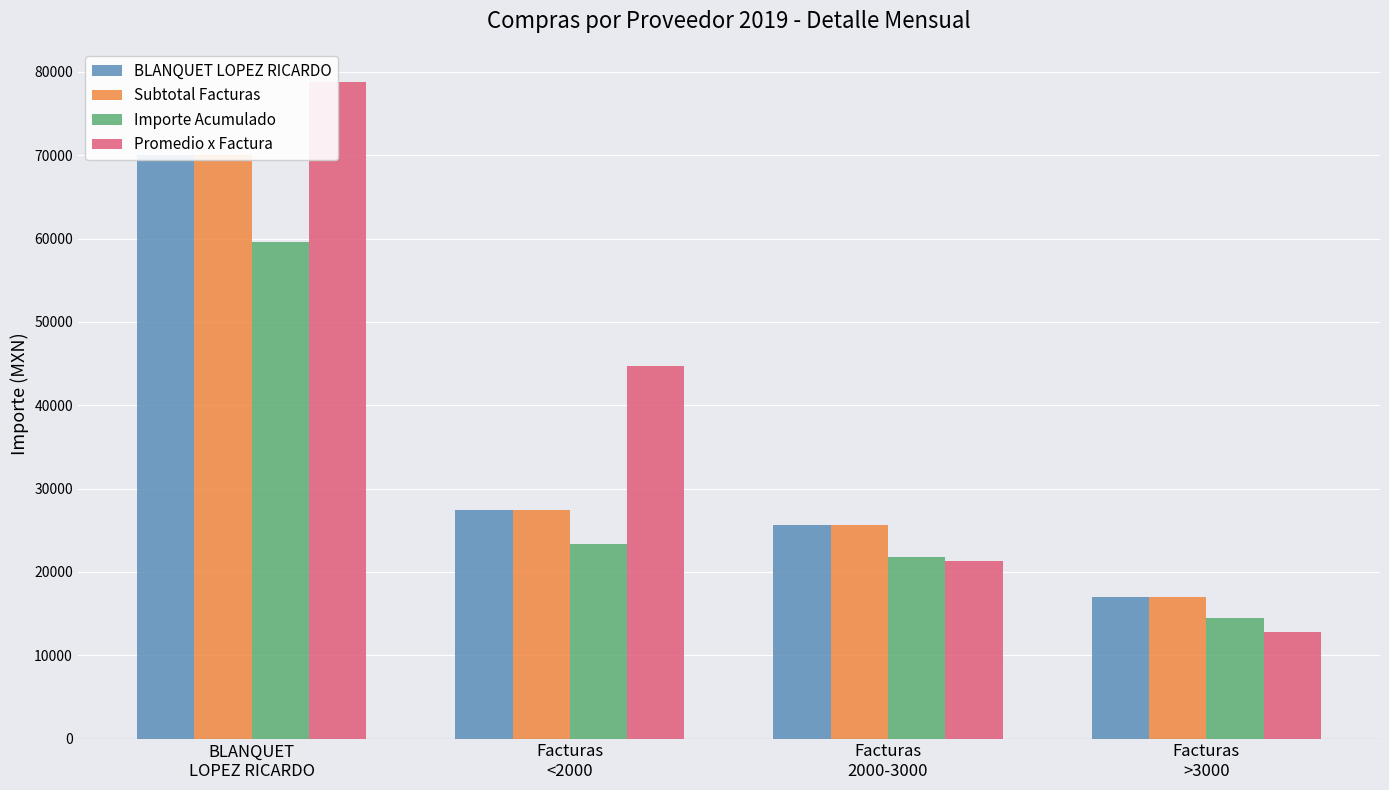

At which label does Importe Acumulado reach its peak?

BLANQUET
LOPEZ RICARDO